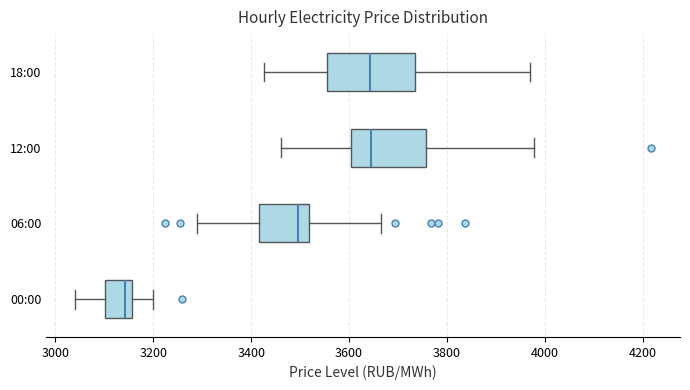

Comparing the boxes themselves (not the whiskers), which one is the widest?

18:00